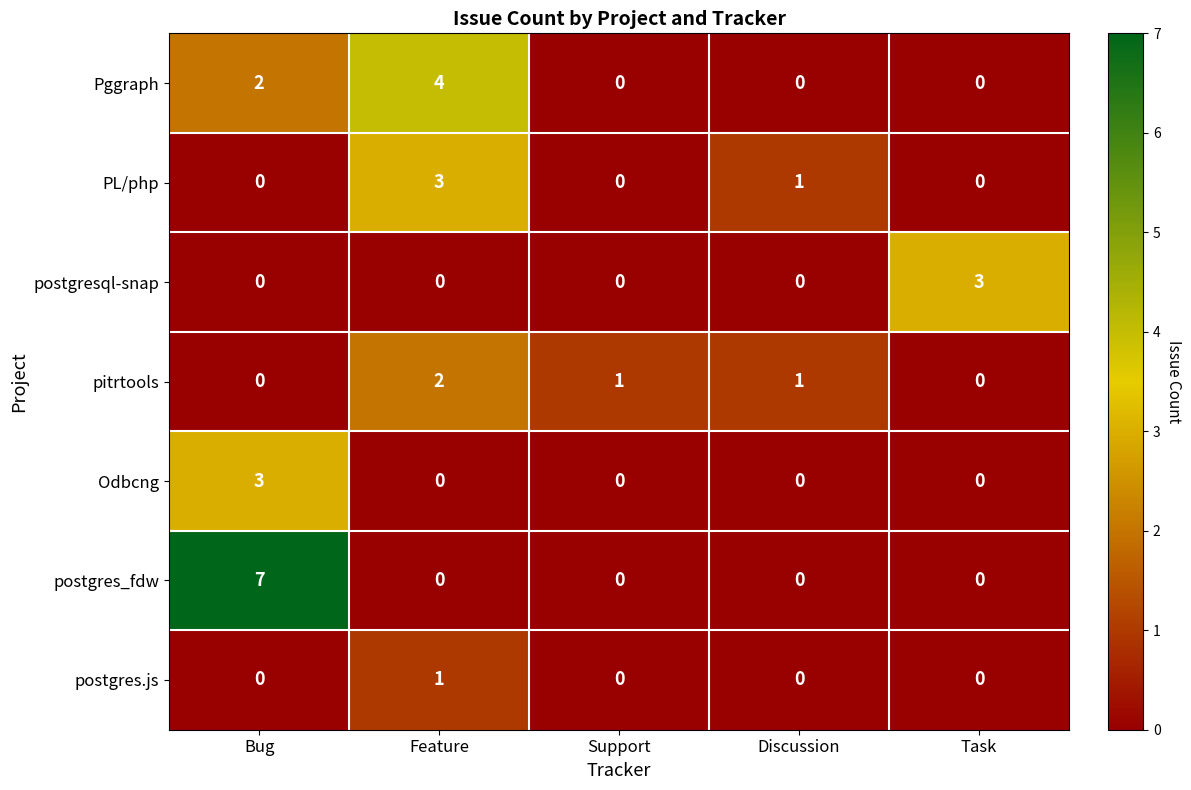

Count the postgres.js values in the range 0 to 1.

5